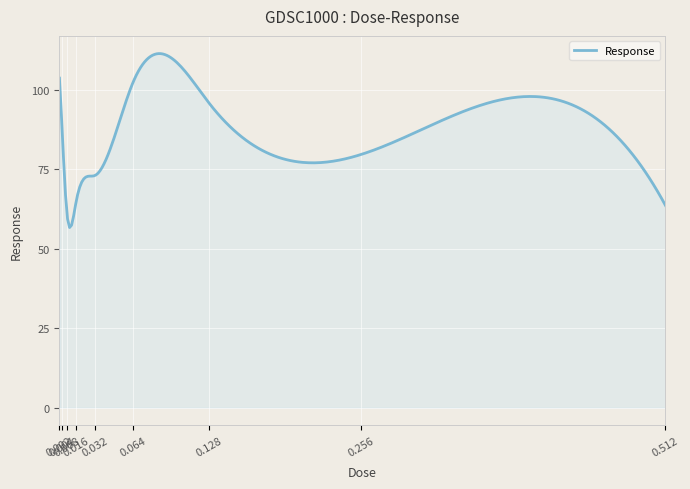

What is the difference between the maximum and minimum values?

54.7